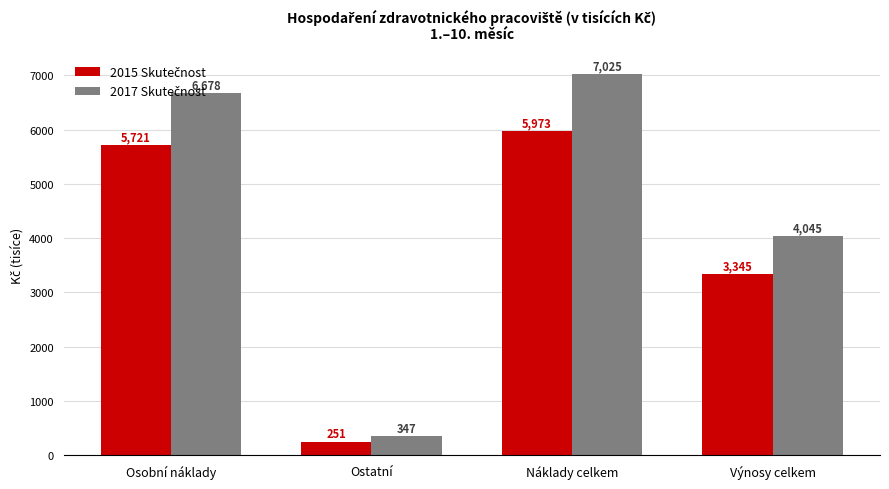

Which category has the lowest value across all series?

Ostatní